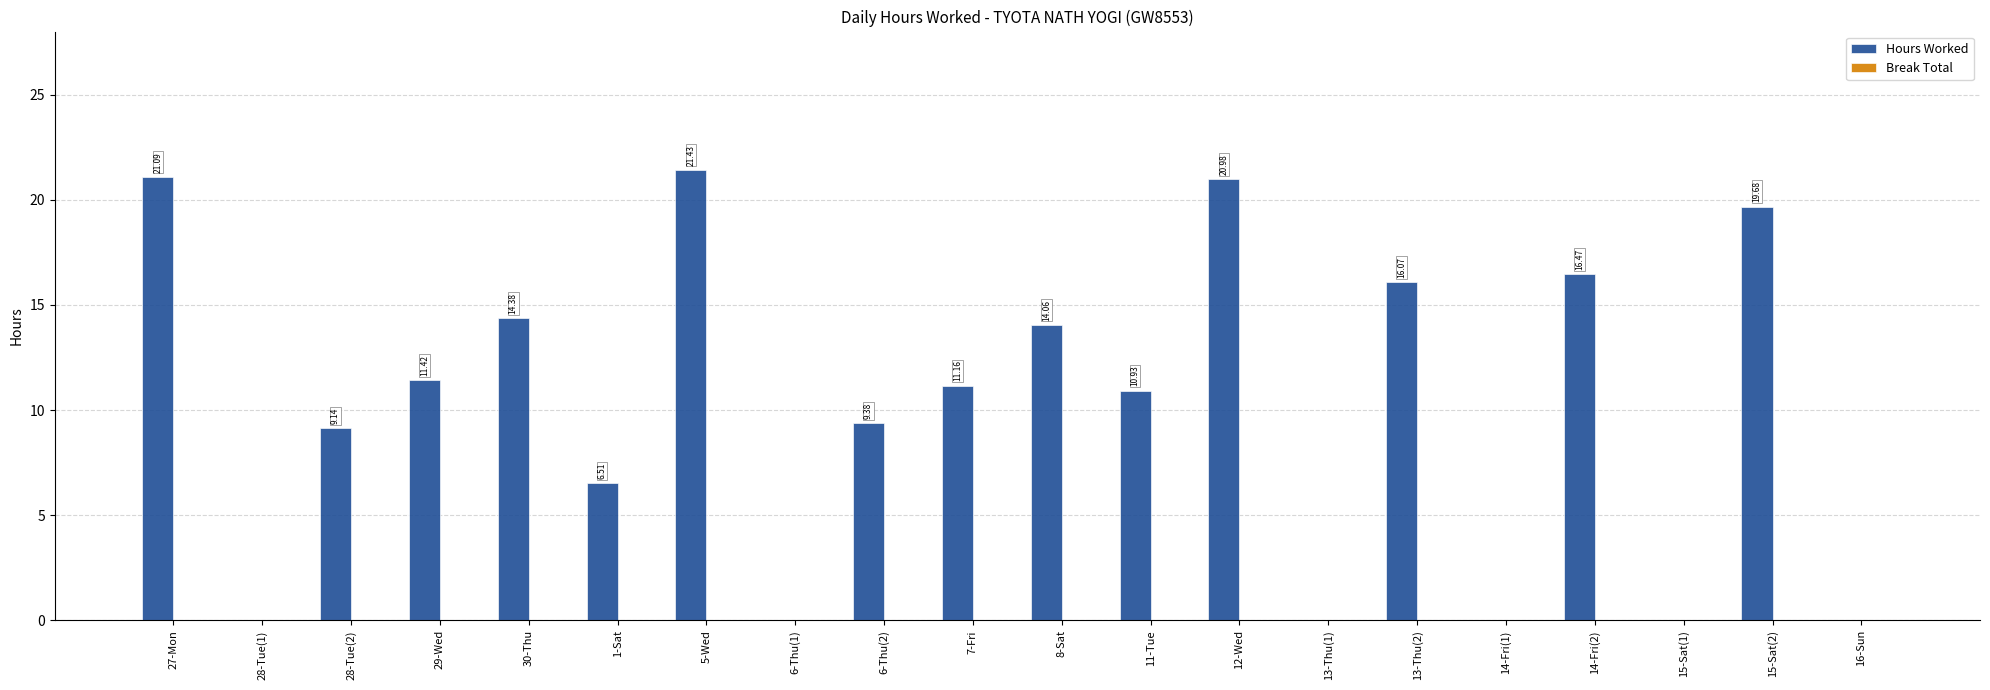

Between 15-Sat(2) and 15-Sat(1), which is larger?

15-Sat(2)